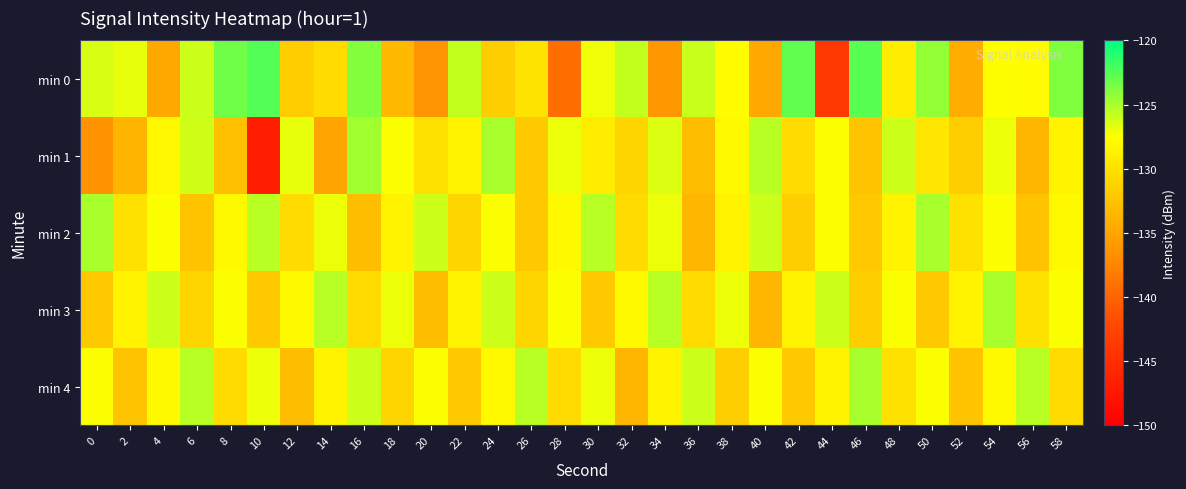

What is the difference between the highest and lowest values at 18?

6.2